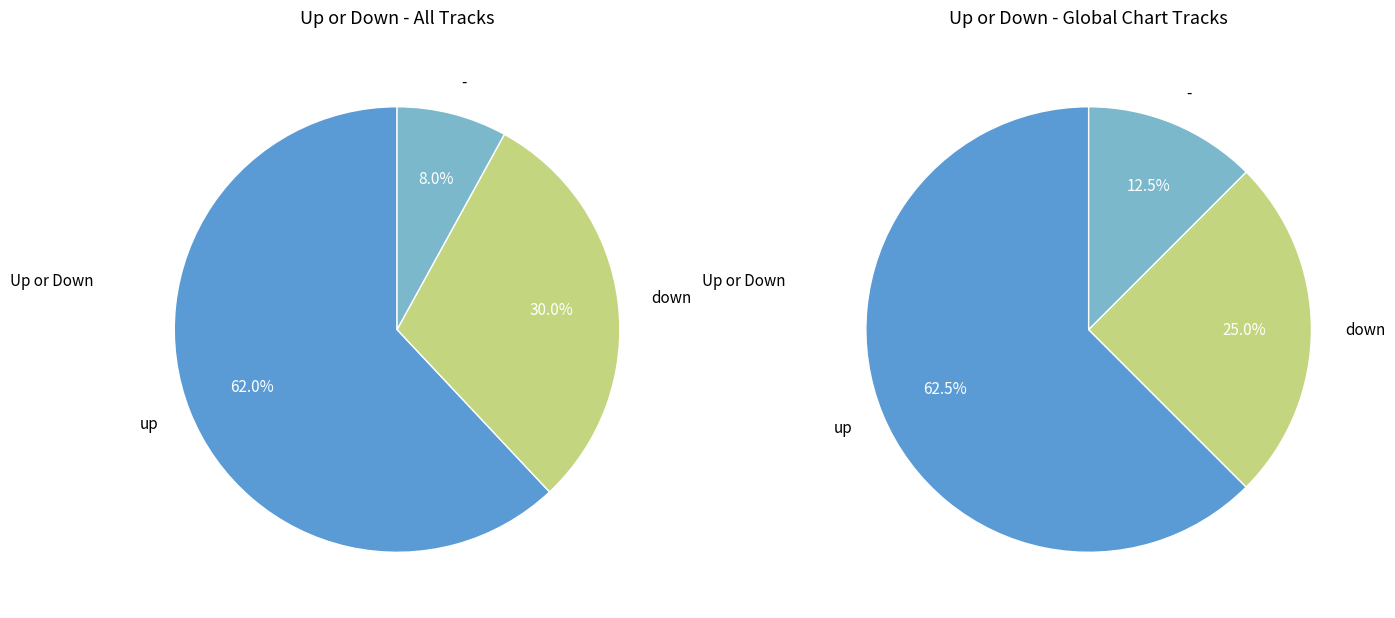

Rank the categories by value from lowest to highest.

-, down, up